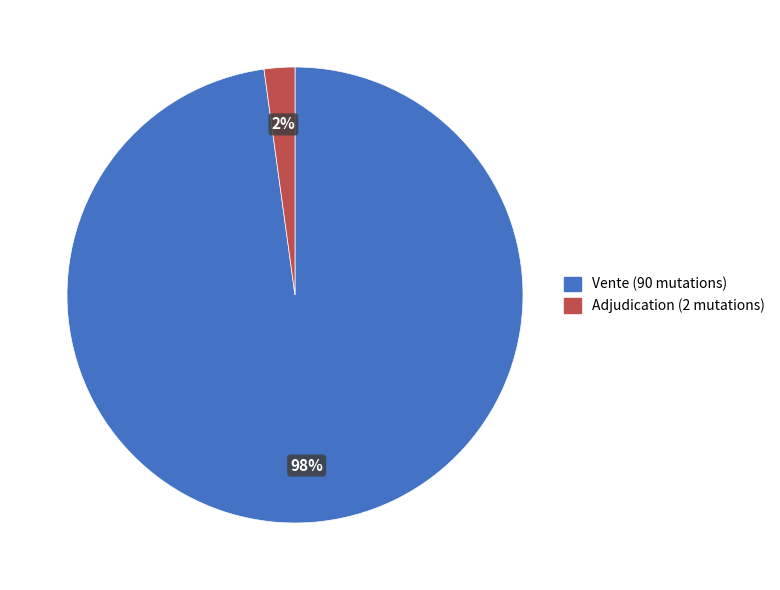

To the nearest percent, what is the difference between the Vente and Adjudication slice percentages?

96%